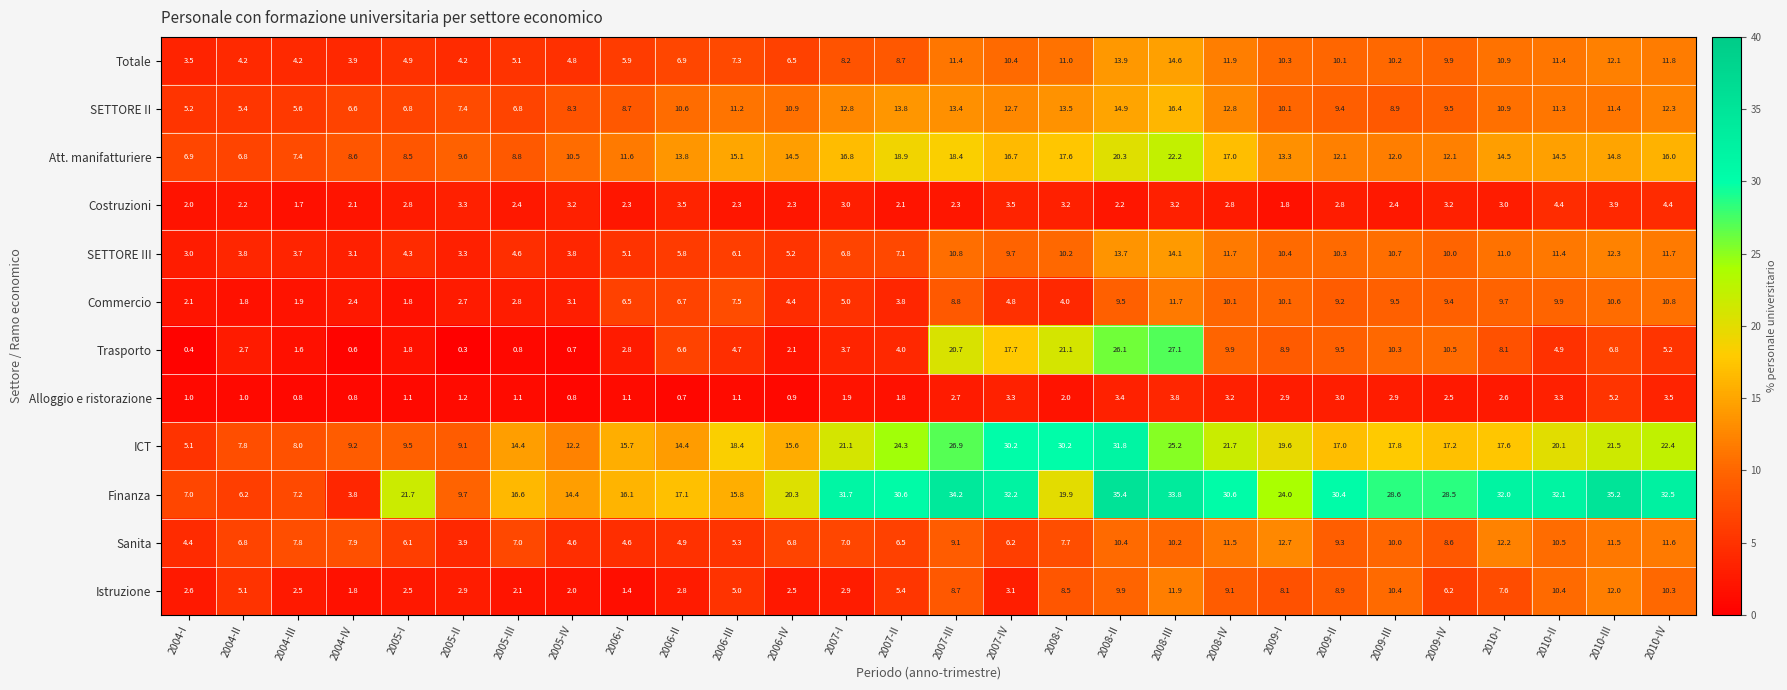

What is the lowest value of the Finanza series?

3.8